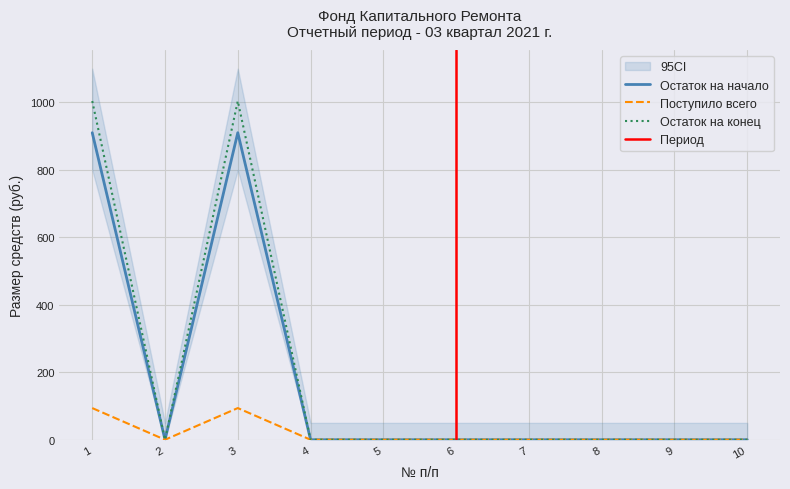

Which series has the widest spread of values?

Остаток на конец